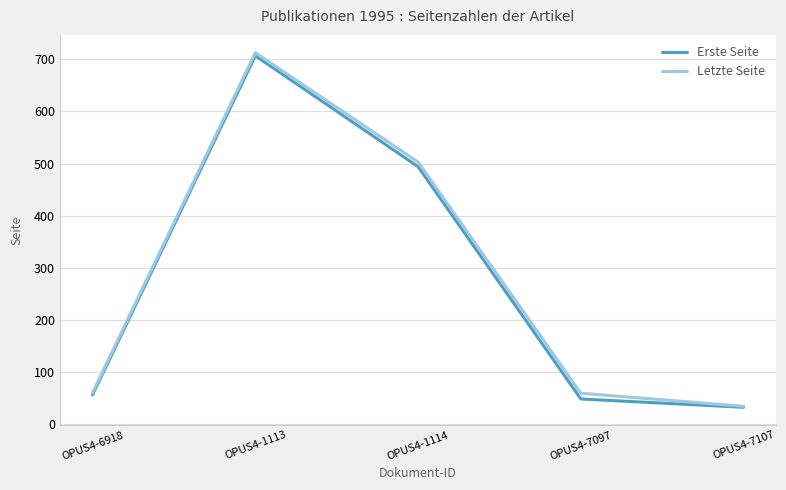

Which series changed the most between OPUS4-1113 and OPUS4-7097?

Erste Seite